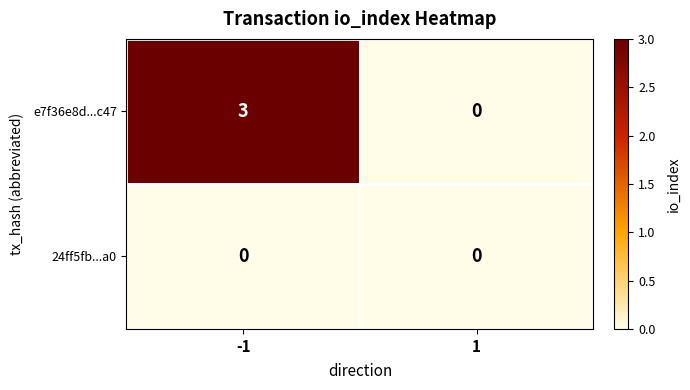

How many data points does each series have?

2